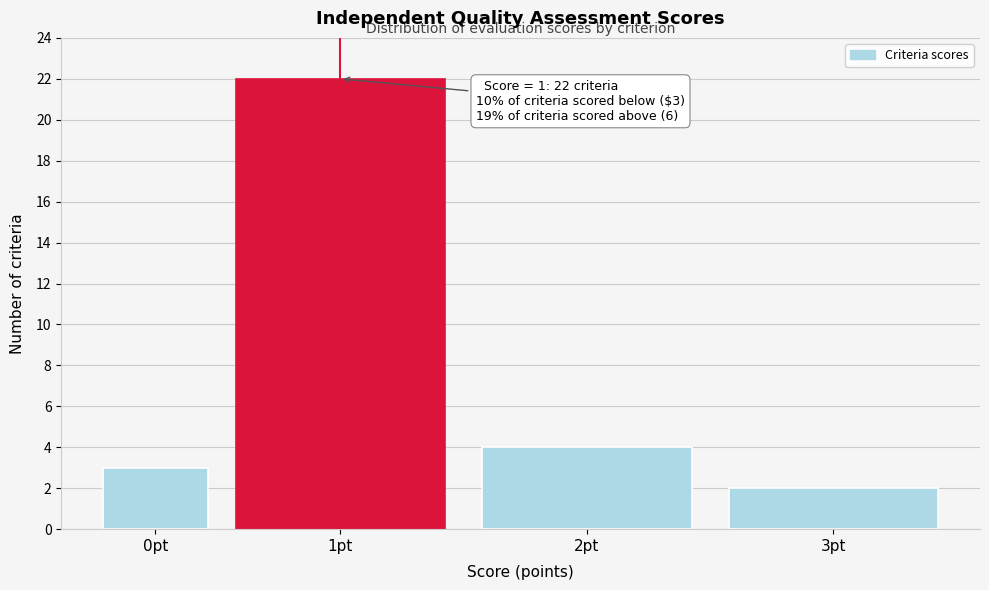

Reading left to right, extract all data points from this chart.

0pt=3	1pt=22	2pt=4	3pt=2